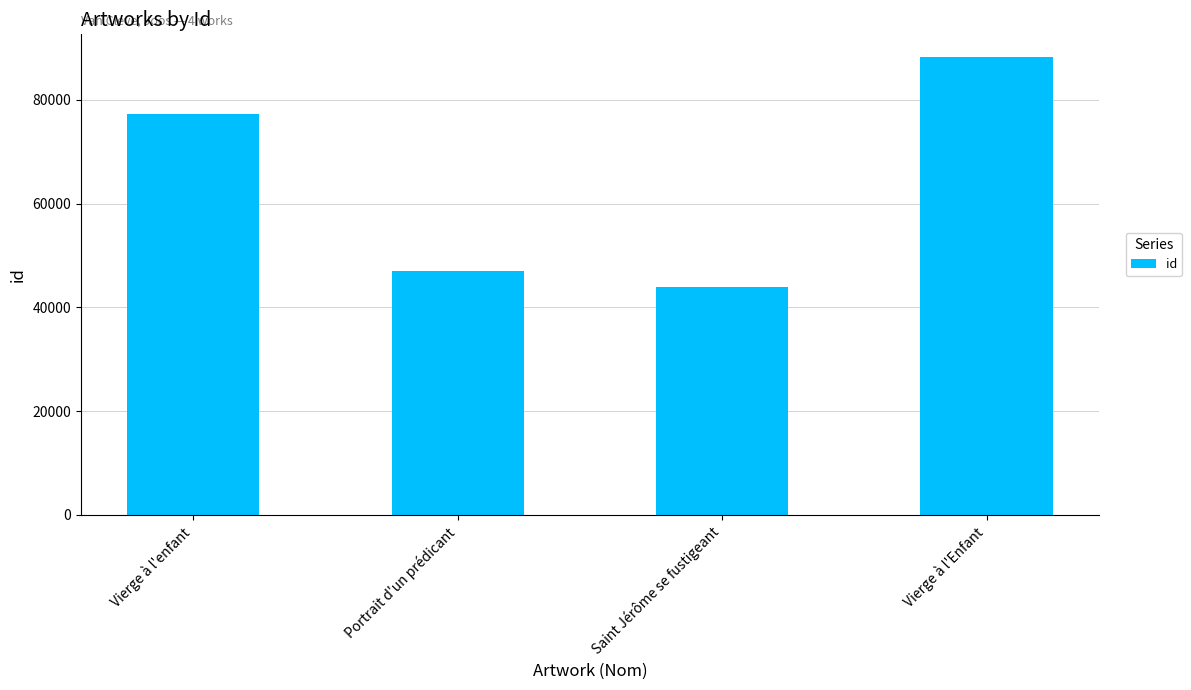

What is the change in value from Portrait d'un prédicant to Vierge à l'Enfant?

+41263